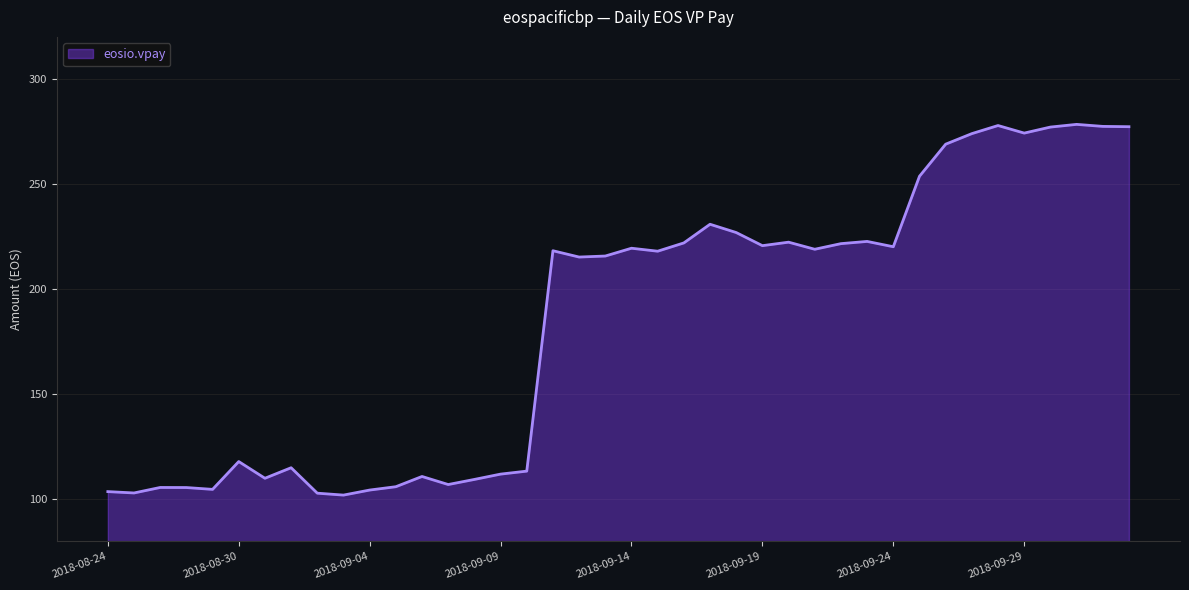

What is the difference between the maximum and minimum values?

176.4